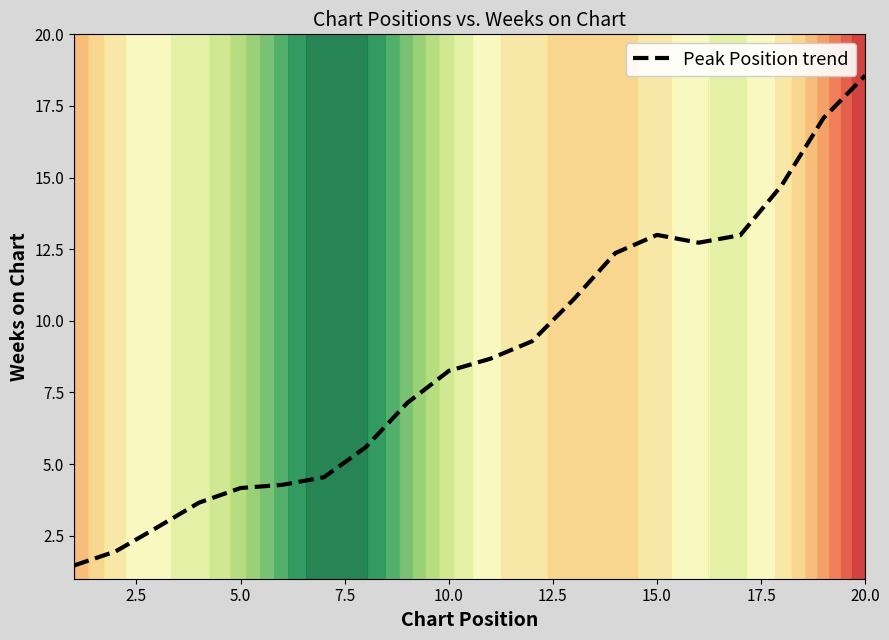

At which label does Peak Position trend first exceed 8?

10.0